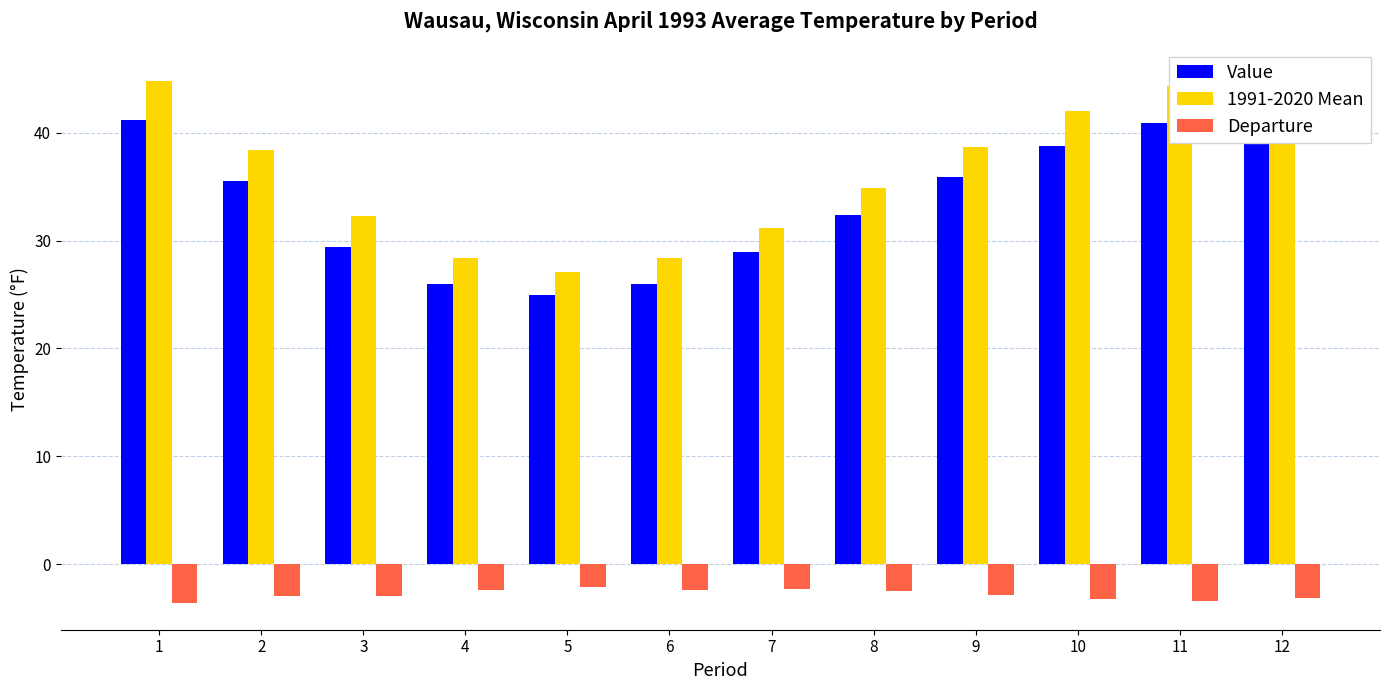

Between 4 and 5, which is larger?

4